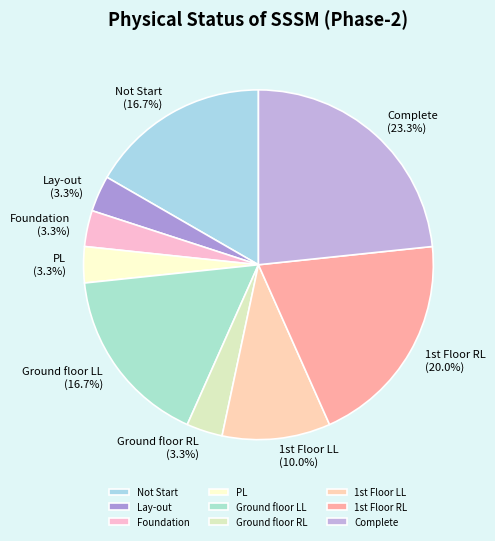

To the nearest percent, what is the difference between the largest and smallest slice percentages?

20%